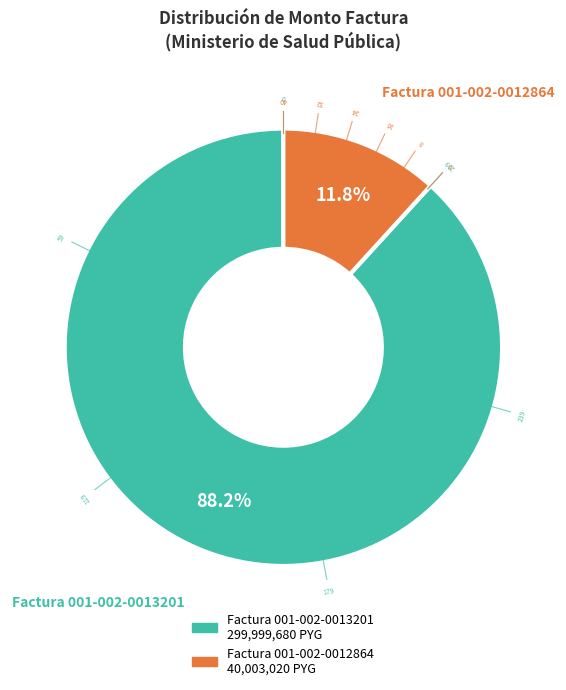

Which has a higher value, Factura 001-002-0012864 or Factura 001-002-0013201?

Factura 001-002-0013201